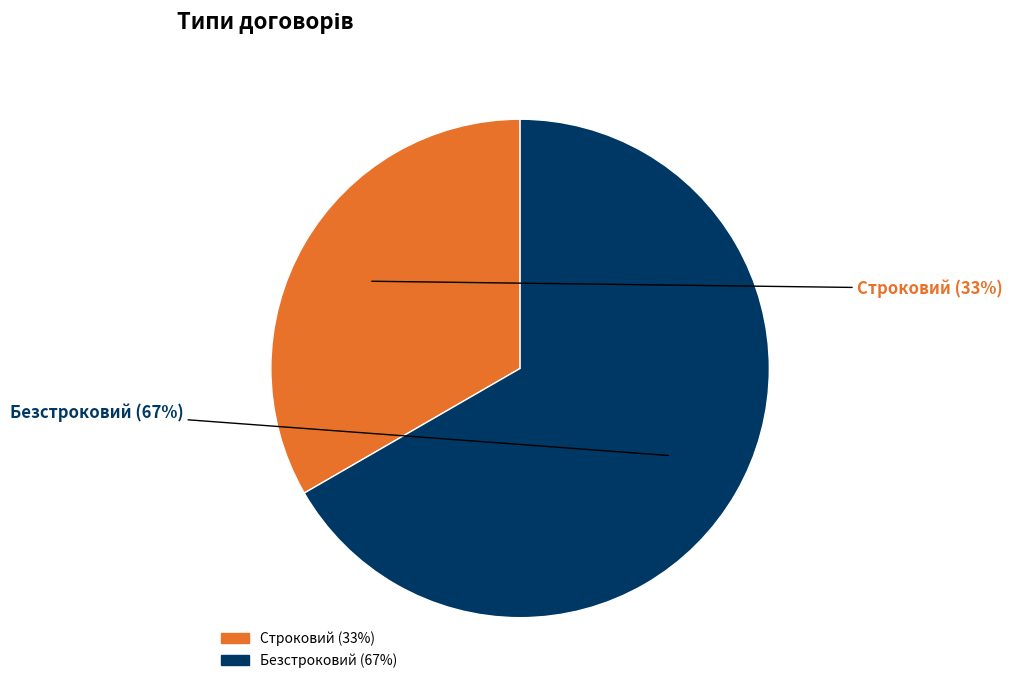

How many segments does this pie chart have?

2